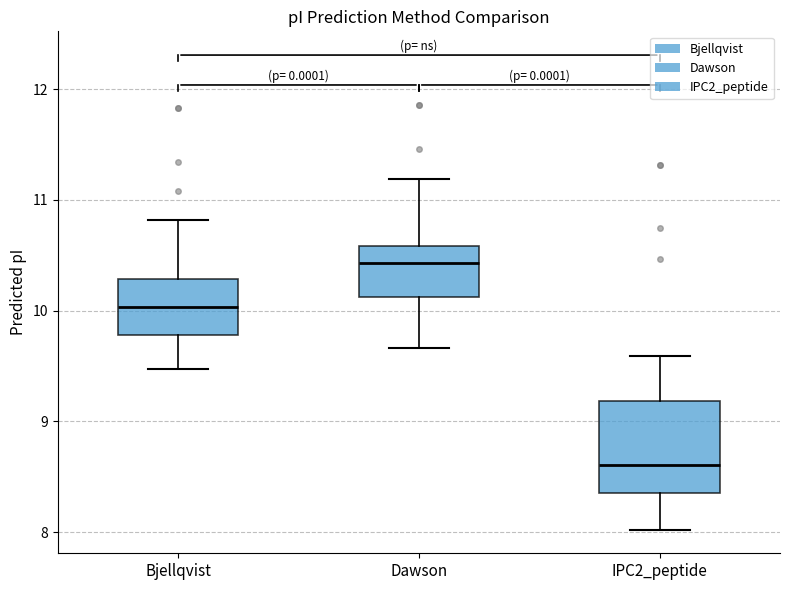

Reading left to right, read every box against the y-axis: the position of its median line, the range the box covers, and the ends of its whiskers. The values are not printed on the chart, so give them approximately, as read against the axis.

Bjellqvist: median 10.0, box 9.8 to 10.3, whiskers 9.5 to 10.8
Dawson: median 10.4, box 10.1 to 10.6, whiskers 9.7 to 11.2
IPC2_peptide: median 8.6, box 8.4 to 9.2, whiskers 8.0 to 9.6